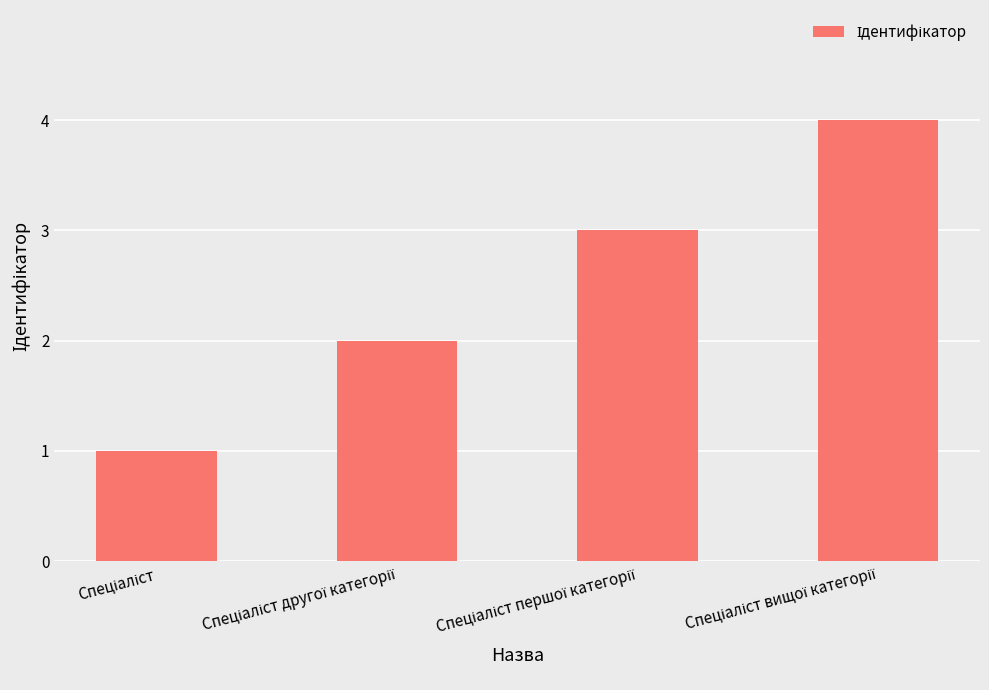

What is the difference between the maximum and minimum values?

3